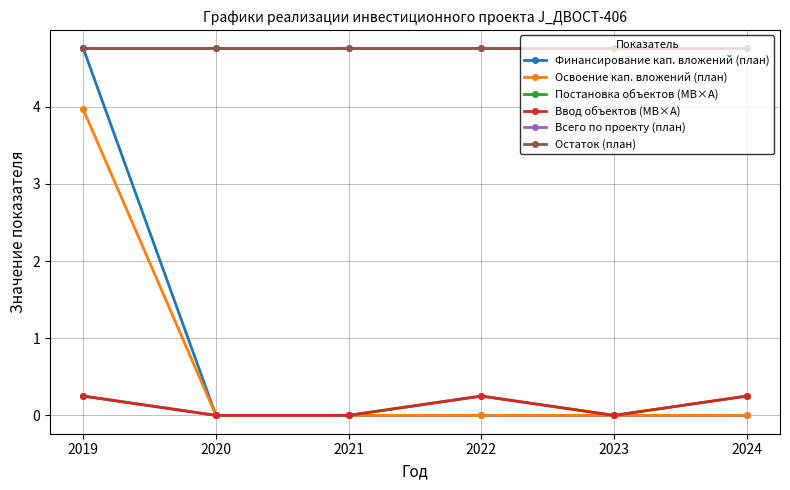

True or false: Всего по проекту (план) has a value of 1.9 at 2023.

False